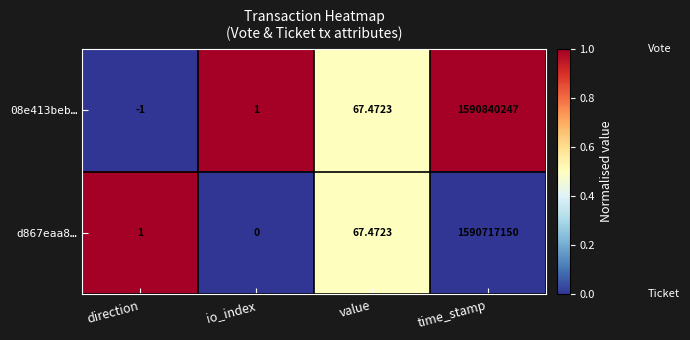

Which series changed the most between direction and time_stamp?

08e413beb…